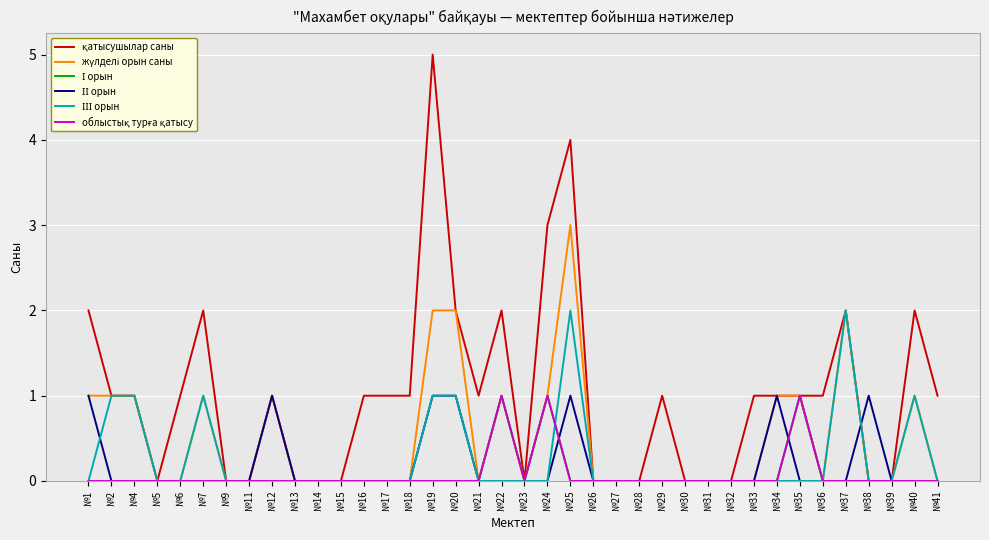

Where is ІІІ орын nearest to the value 1?

№2